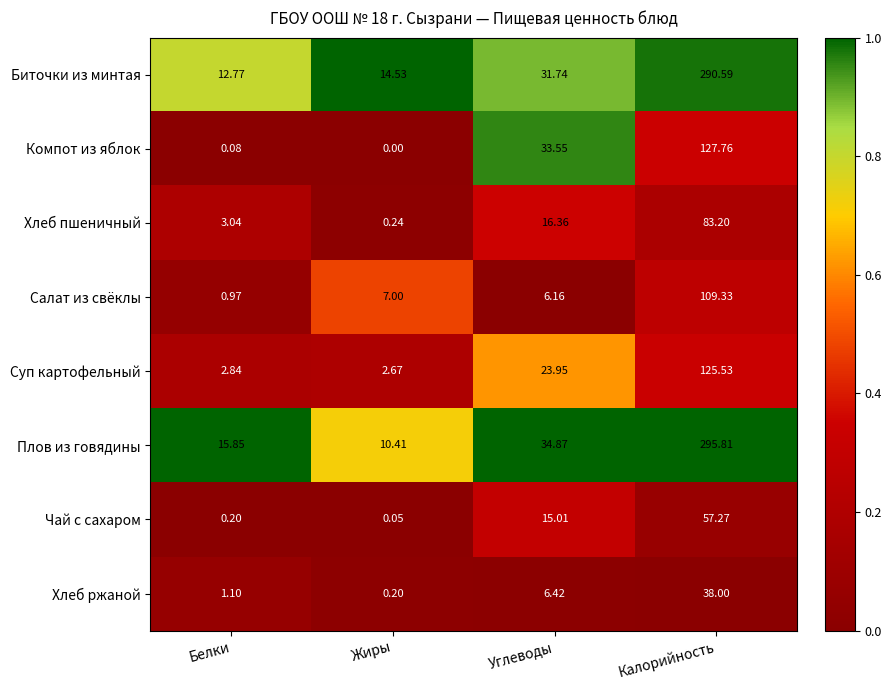

How many categories are shown in the chart?

4